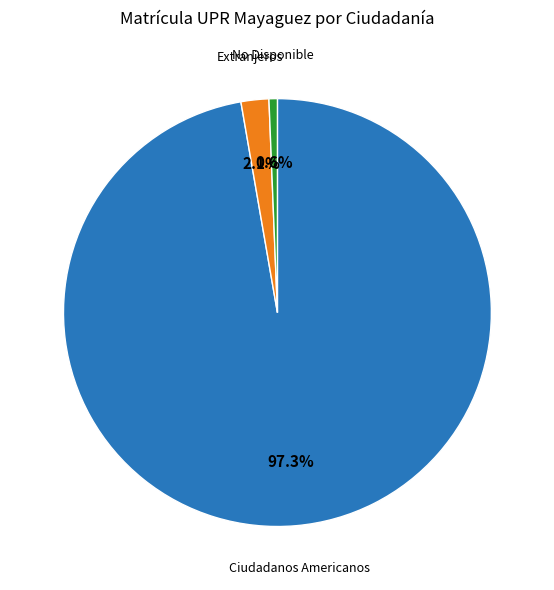

Does any single category account for the majority?

Yes